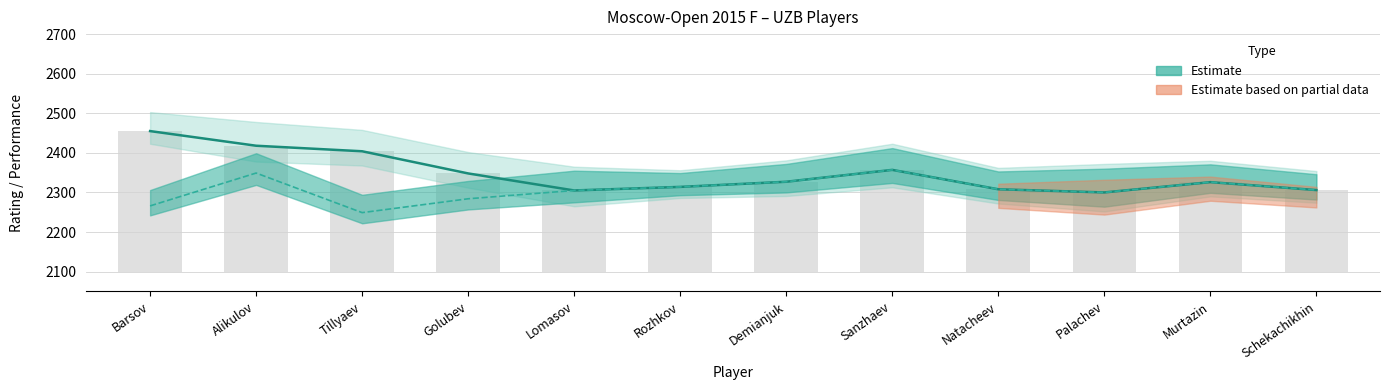

What is the value of the Rating bar at the 5th from the left?

2305